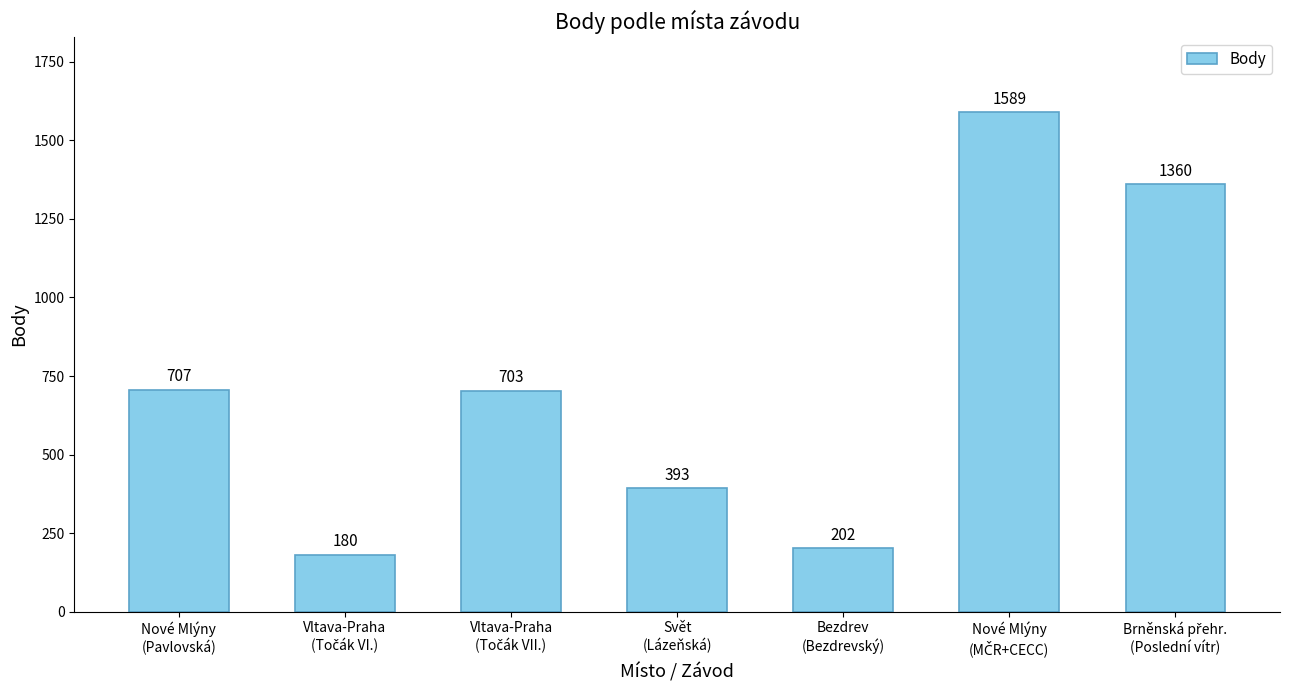

How many series are shown in this chart?

1